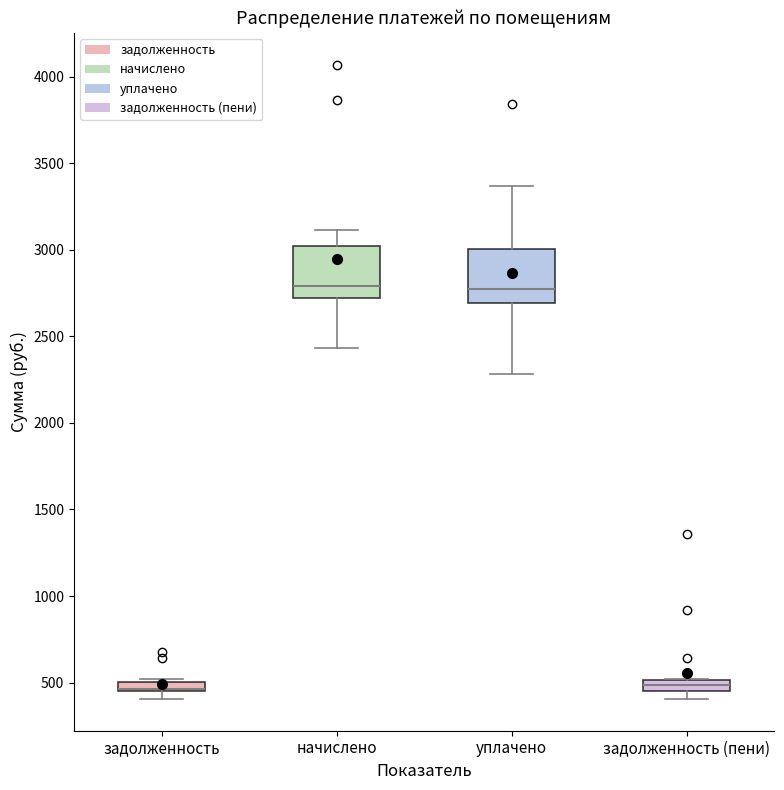

Where is the lower edge of the box for задолженность (пени) on the y-axis? The values are not printed on the chart, so give them approximately, as read against the axis.

450